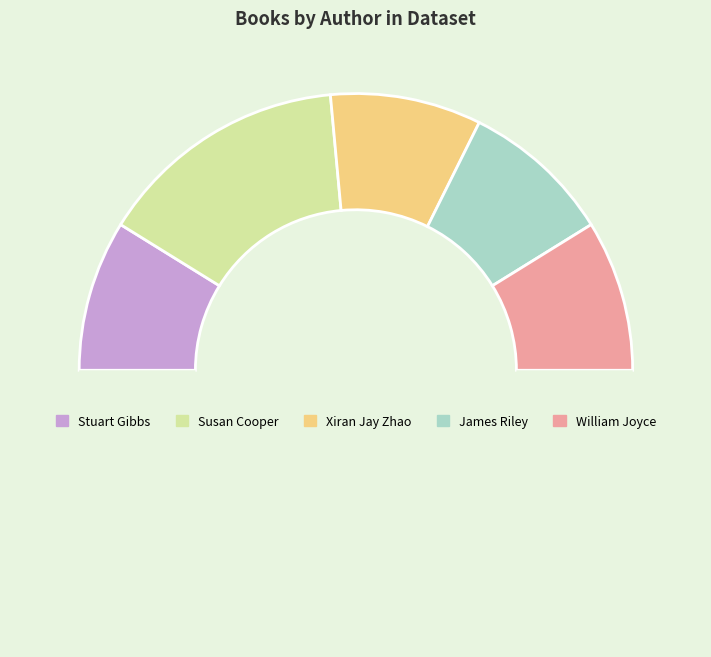

How many slices are in this pie chart?

6